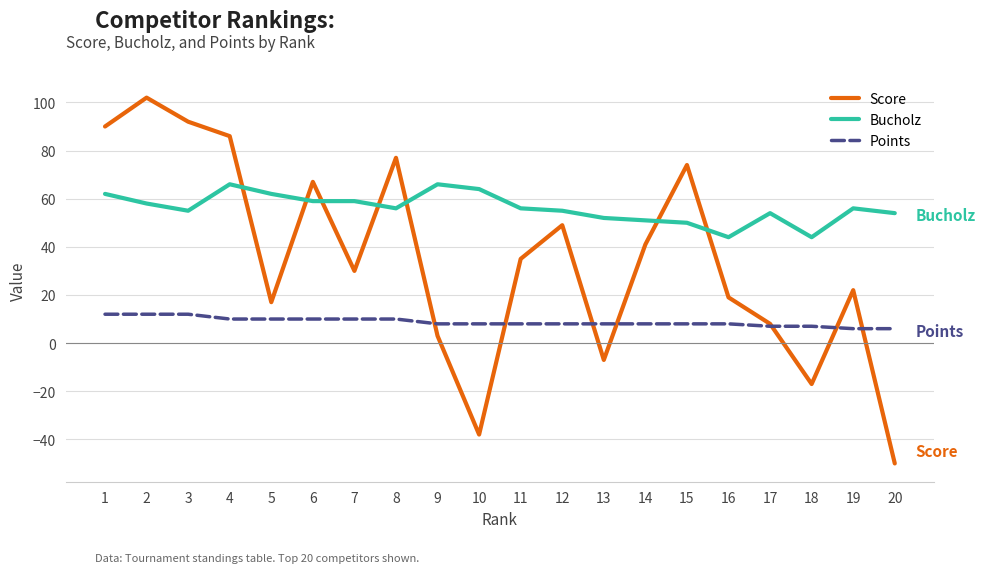

True or false: Bucholz and Points intersect in this chart.

False